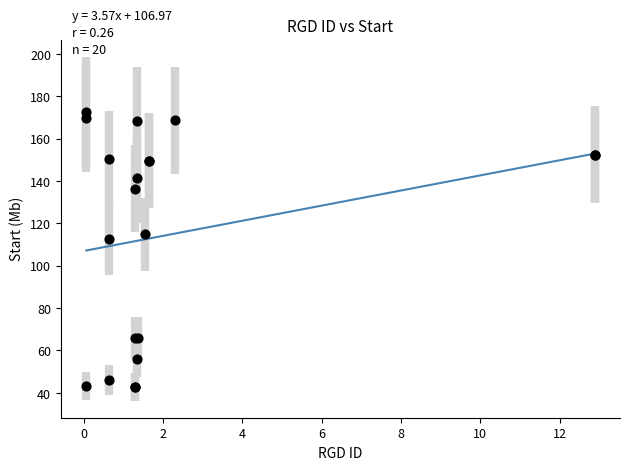

What Y value in the scatter plot is closest to 107?

112.5